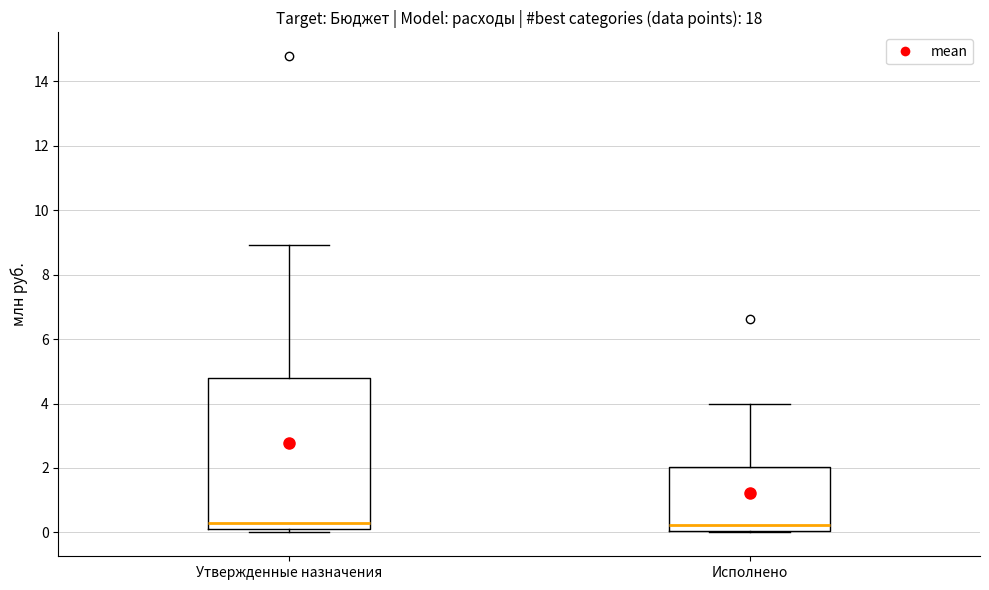

Reading left to right, transcribe this box plot: for each box, give where its median line is, the range the box spans, and where its two whiskers end, as read against the y-axis. The values are not printed on the chart, so give them approximately, as read against the axis.

Утвержденные назначения: median 0.4, box 0.2 to 4.8, whiskers 0.0 to 9.0
Исполнено: median 0.2, box 0.0 to 2.0, whiskers 0.0 to 4.0